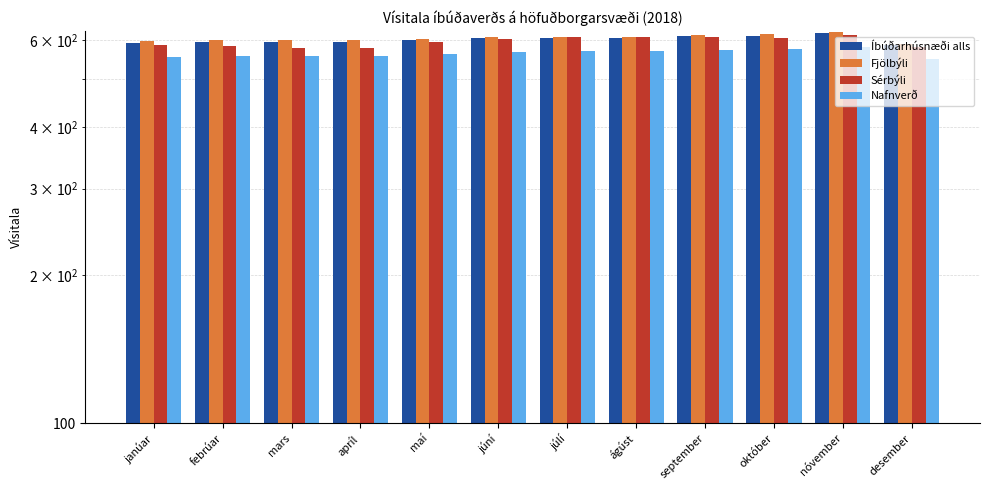

What is the approximate value of Sérbýli at júní?

605.3